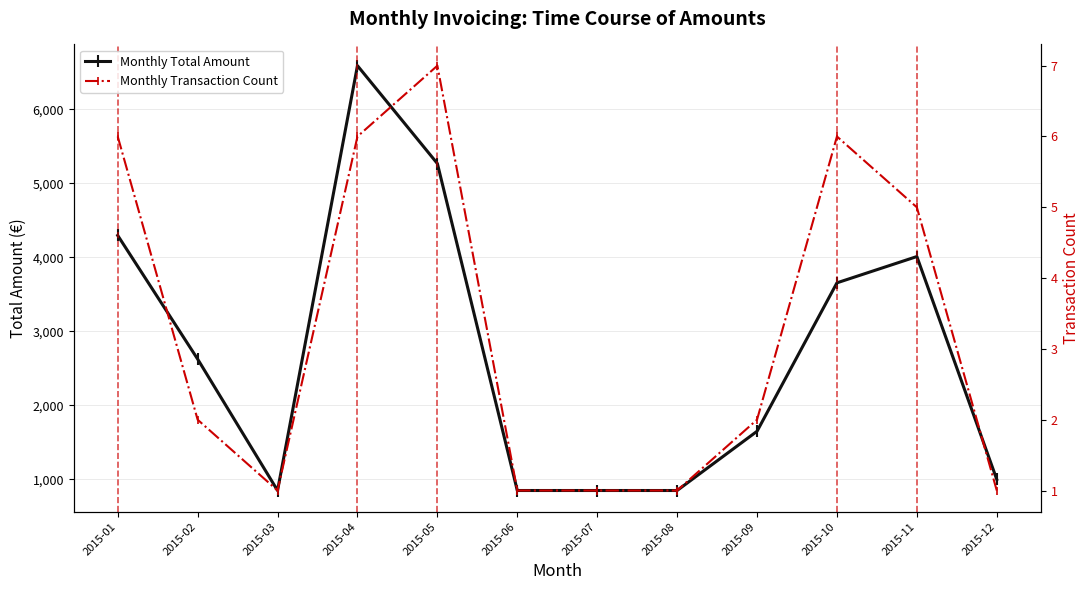

Reading left to right, extract all data points from this chart.

Monthly Total Amount: 2015-01=4295	2015-02=2625	2015-03=850	2015-04=6588	2015-05=5266	2015-06=850	2015-07=850	2015-08=850	2015-09=1650	2015-10=3655	2015-11=4010	2015-12=1000
Monthly Transaction Count: 2015-01=6	2015-02=2	2015-03=1	2015-04=6	2015-05=7	2015-06=1	2015-07=1	2015-08=1	2015-09=2	2015-10=6	2015-11=5	2015-12=1